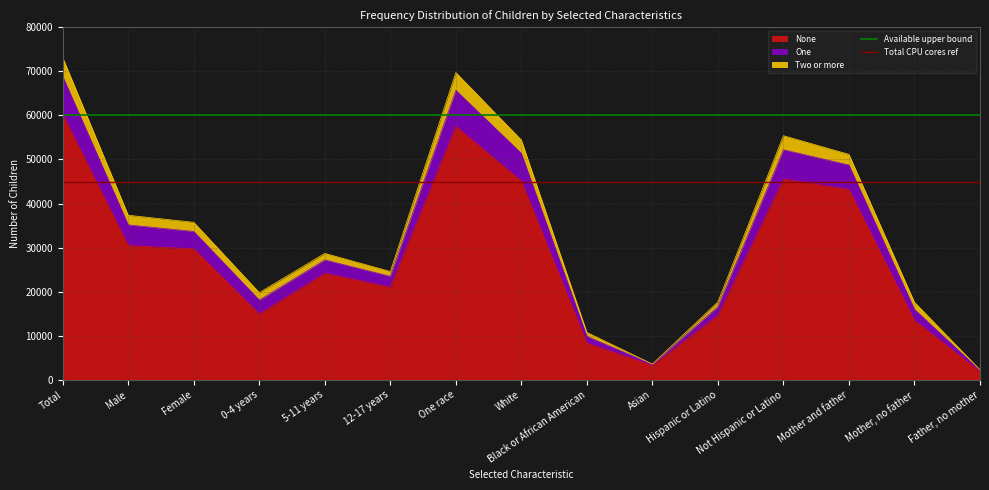

Which series has the largest total across all categories?

Available upper bound